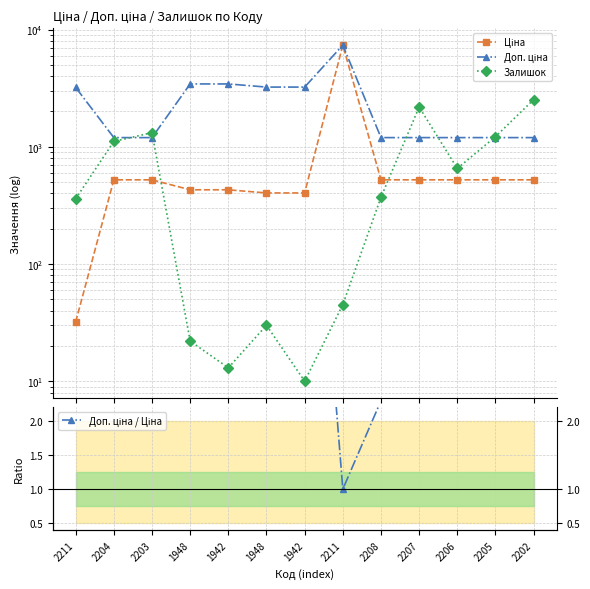

Which has a higher value, 1948 or 2206?

2206